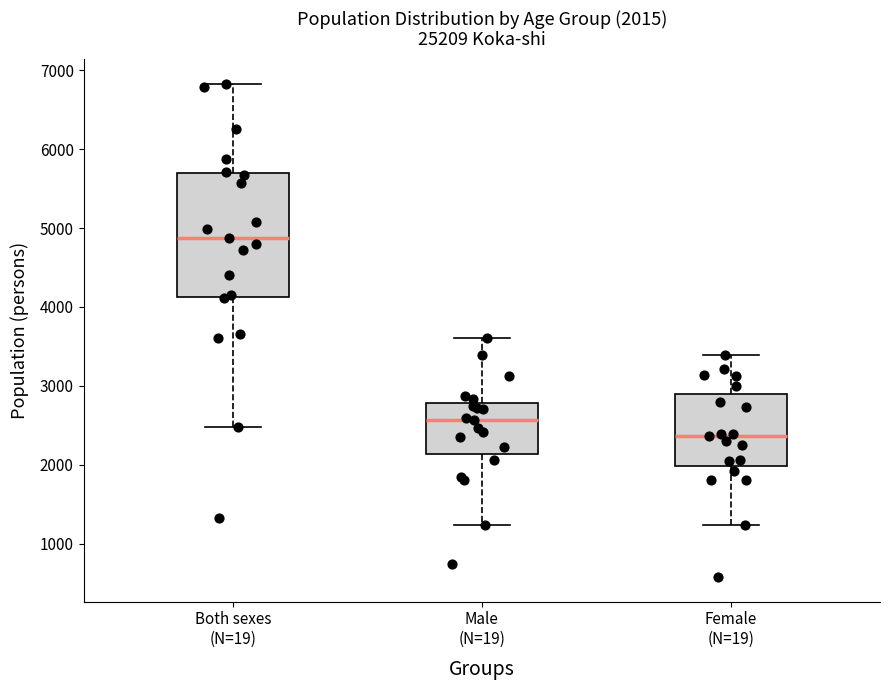

Comparing the boxes themselves (not the whiskers), which one is the tallest?

Both sexes (N=19)